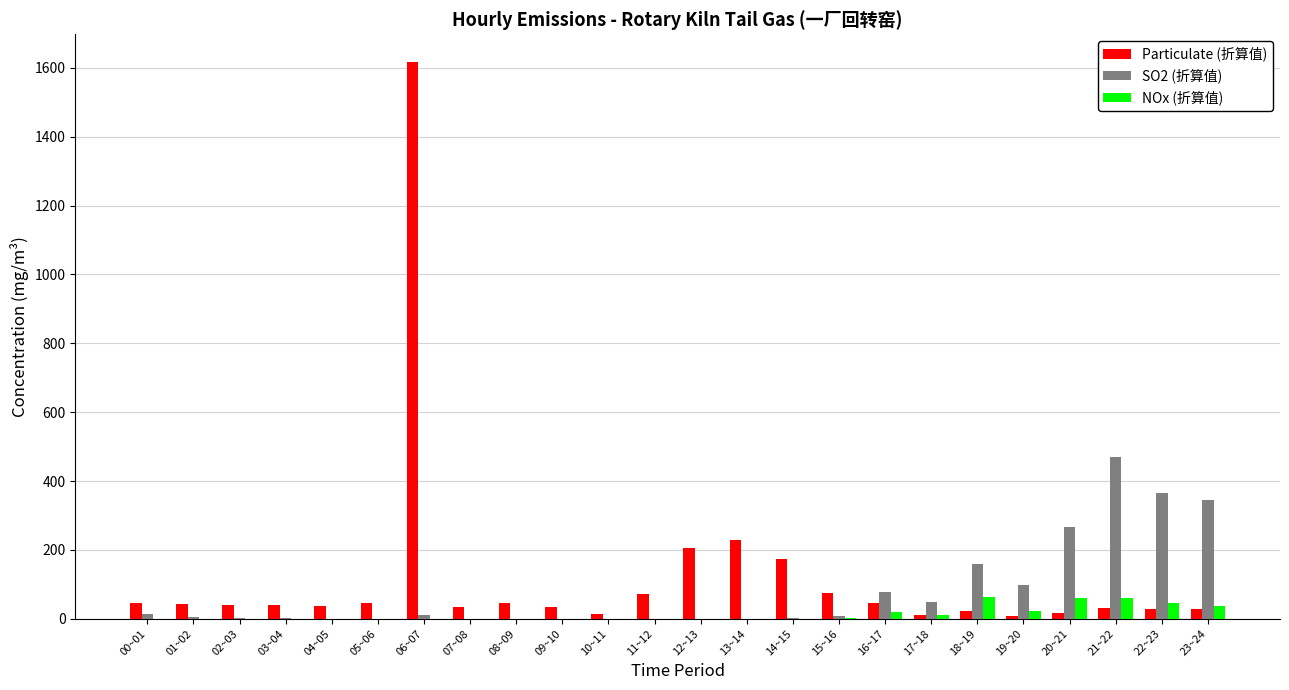

What is the sum of all SO2 (折算值) values?

1868.9